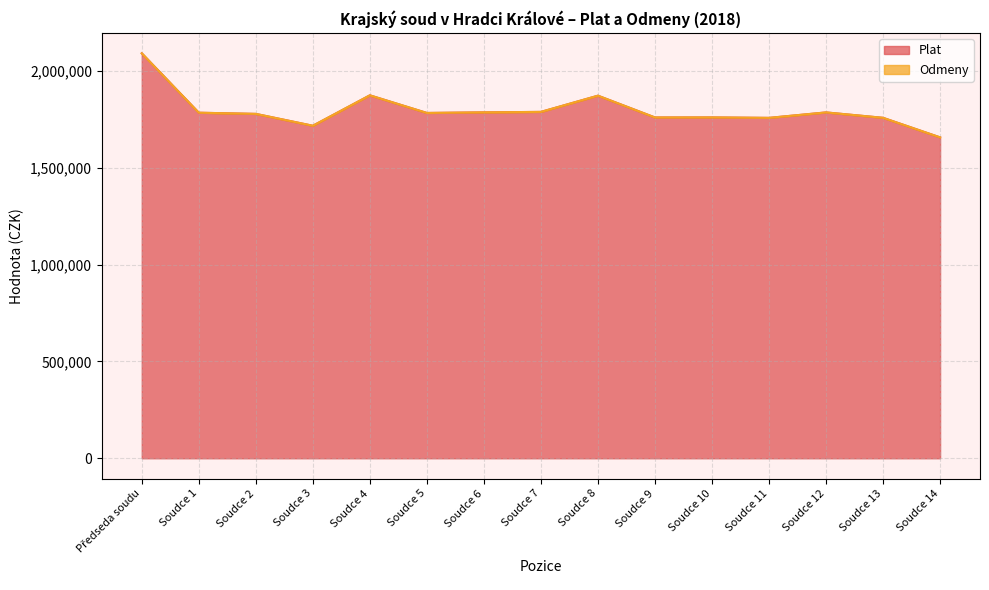

How many lines are shown in the chart?

2